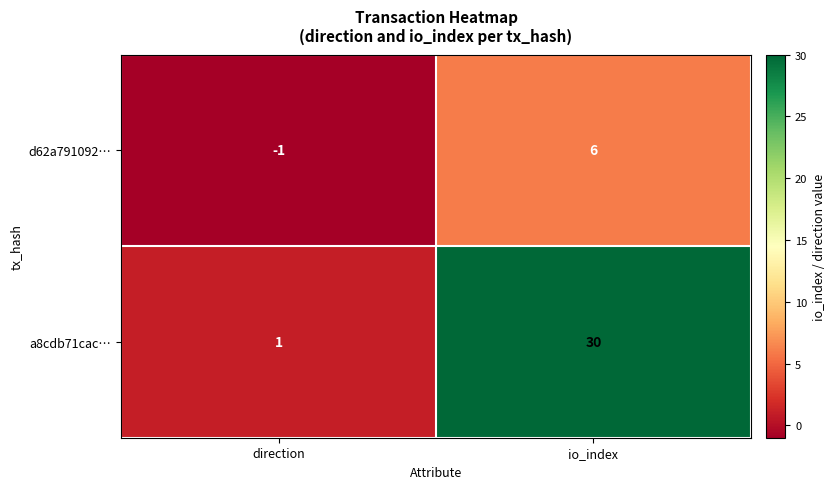

Reading left to right, list all the values displayed in this chart.

d62a791092…: -1	6
a8cdb71cac…: 1	30